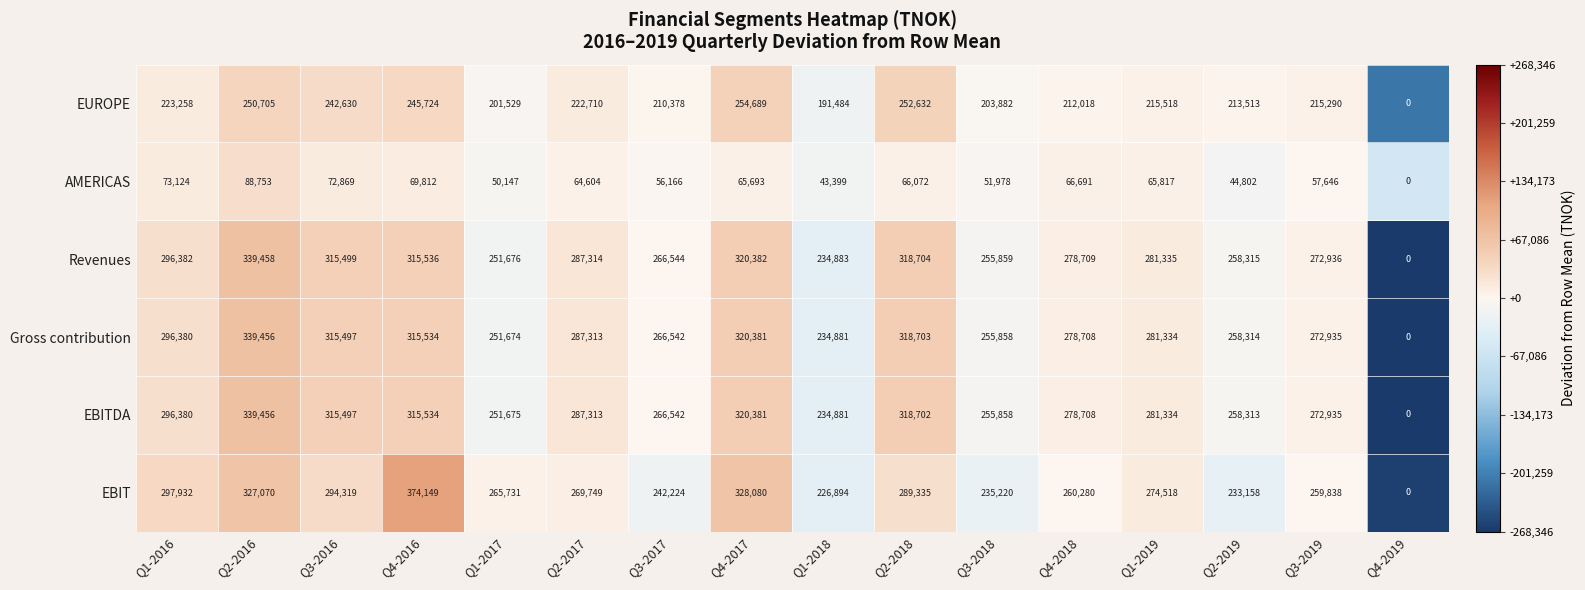

Rank the categories by EUROPE value from highest to lowest.

Q4-2017, Q2-2018, Q2-2016, Q4-2016, Q3-2016, Q1-2016, Q2-2017, Q1-2019, Q3-2019, Q2-2019, Q4-2018, Q3-2017, Q3-2018, Q1-2017, Q1-2018, Q4-2019